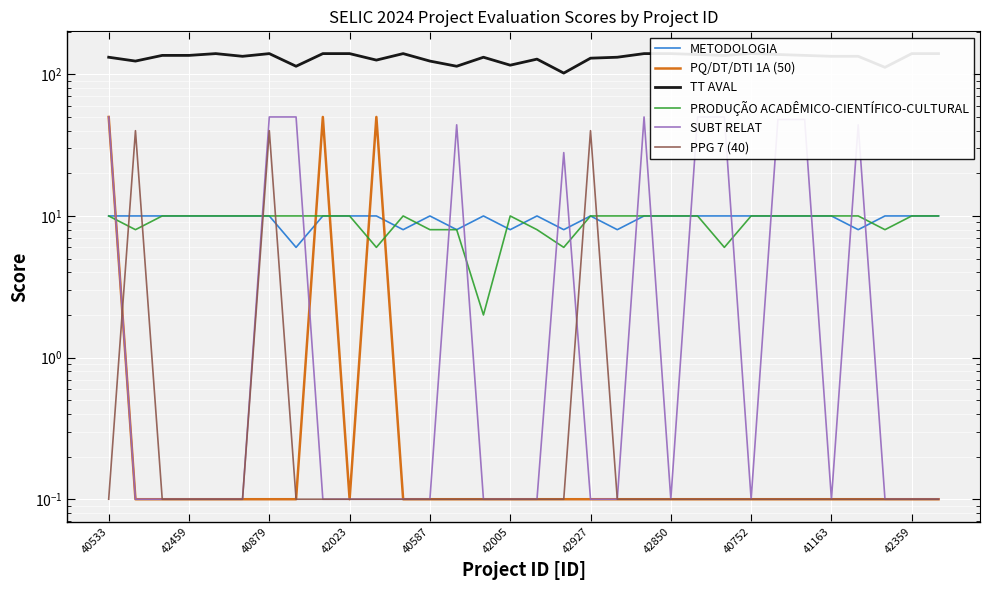

How many series are shown in this chart?

6